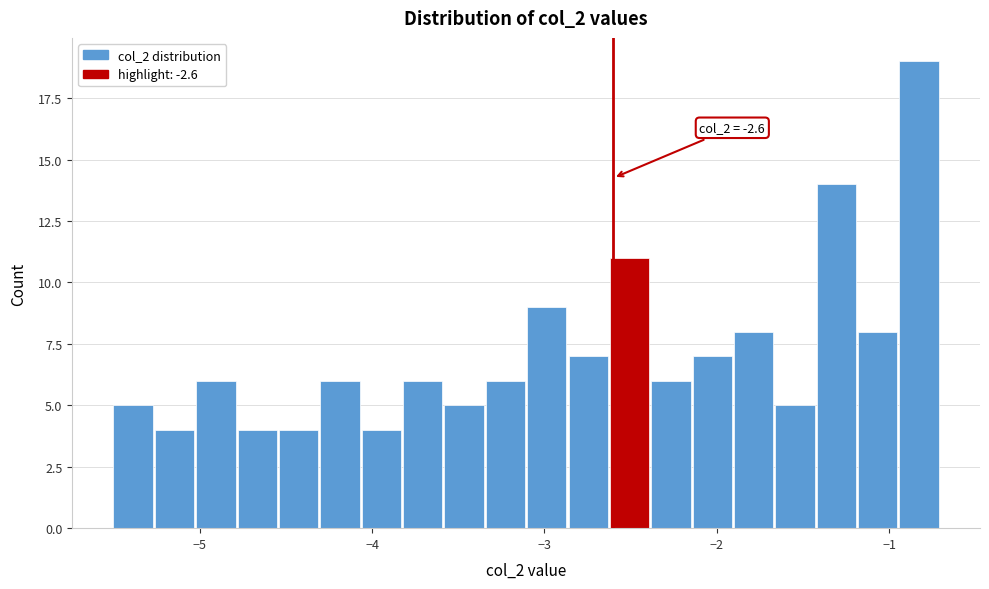

Read against the x-axis, roughly where is the centre of the tallest bar?

-0.8